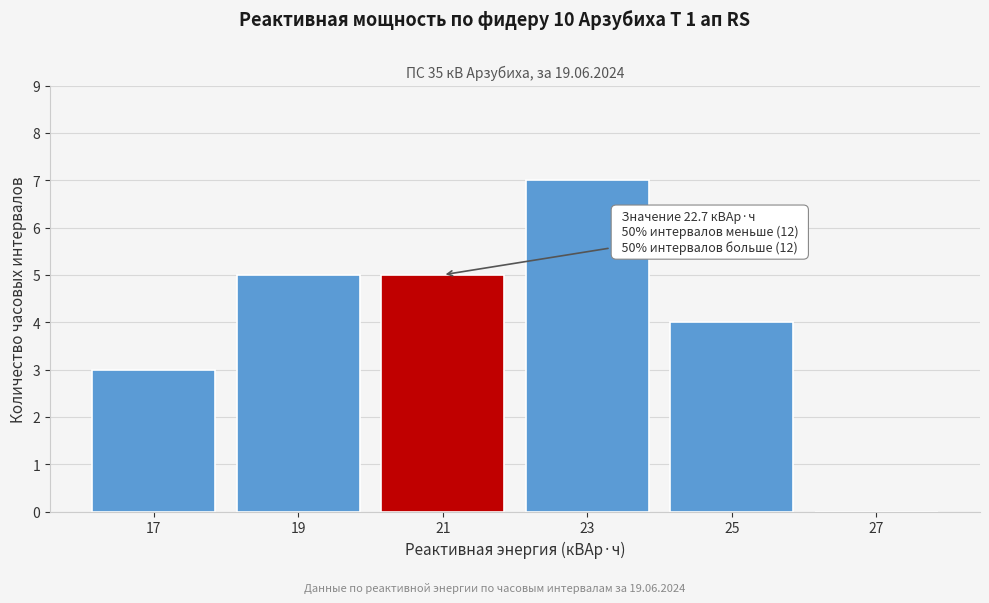

Reading right to left, extract all data points from this chart.

27=0	25=4	23=7	21=5	19=5	17=3